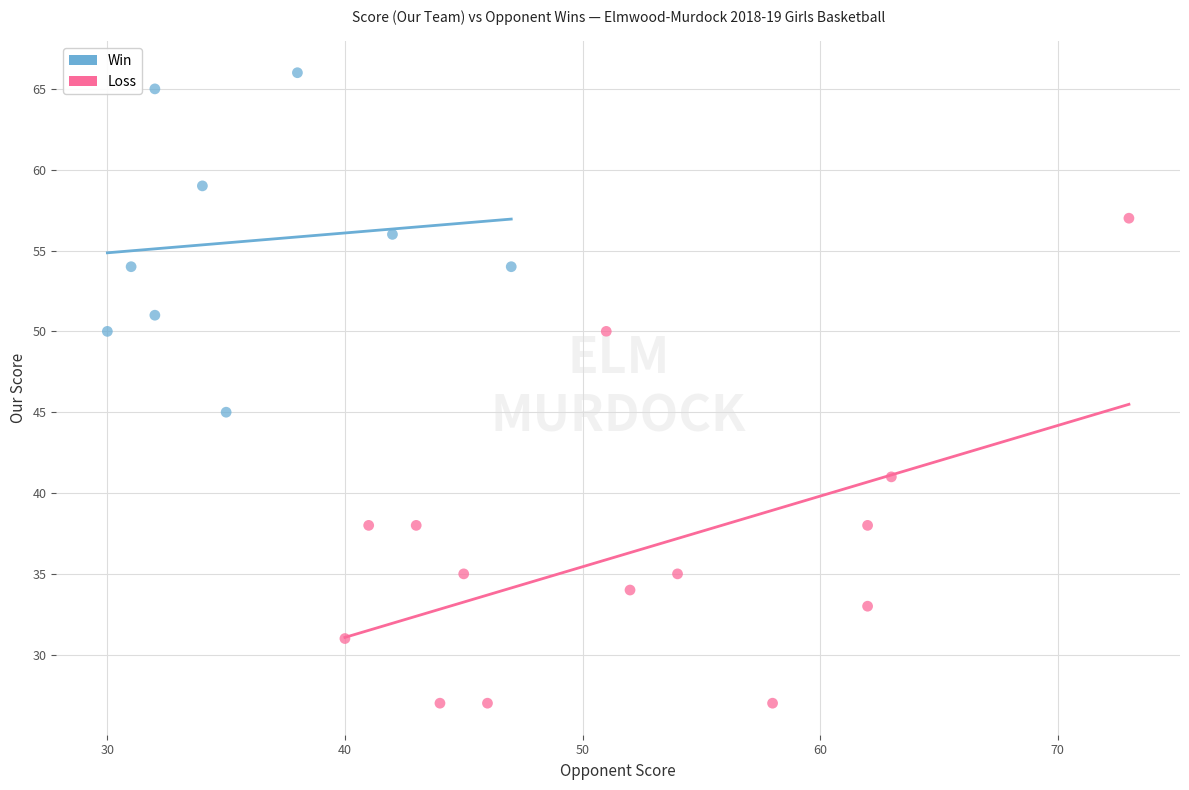

What are all the series names shown in the legend?

Win, Loss